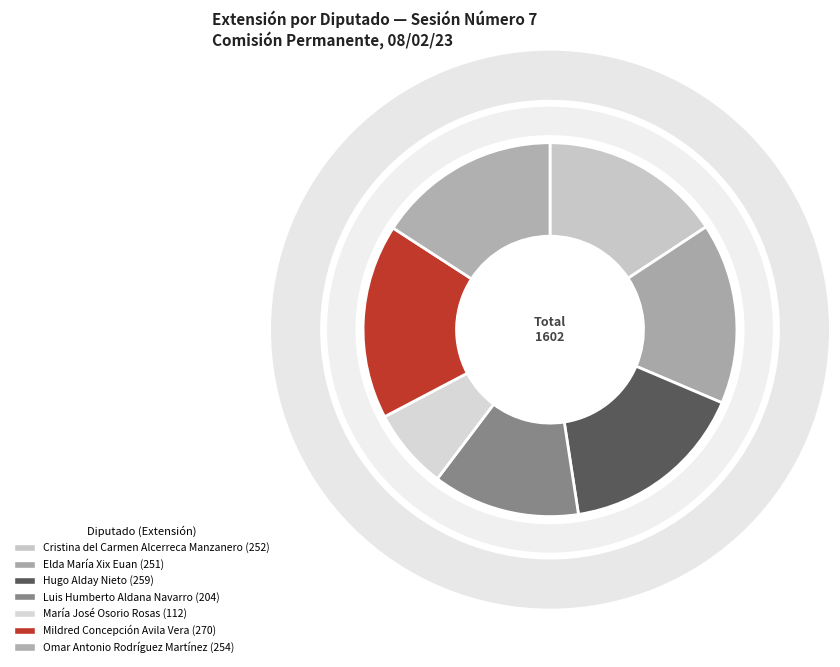

What is the change in value from Elda María Xix Euan to Luis Humberto
Aldana Navarro?

-47